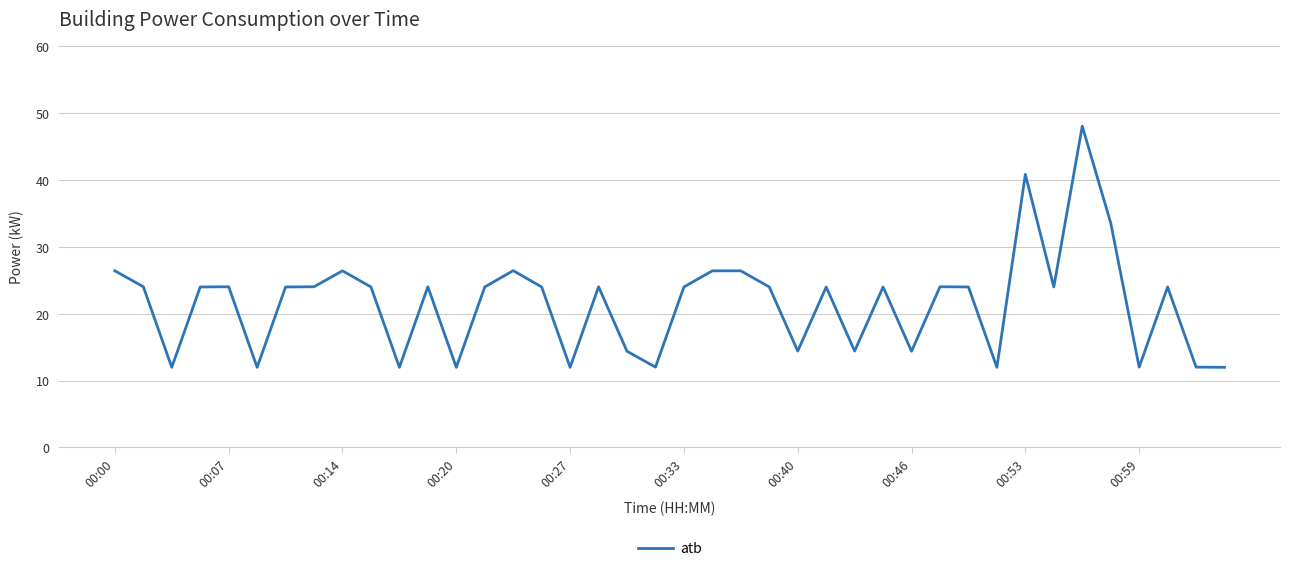

What is the maximum value shown in the chart?

48.0